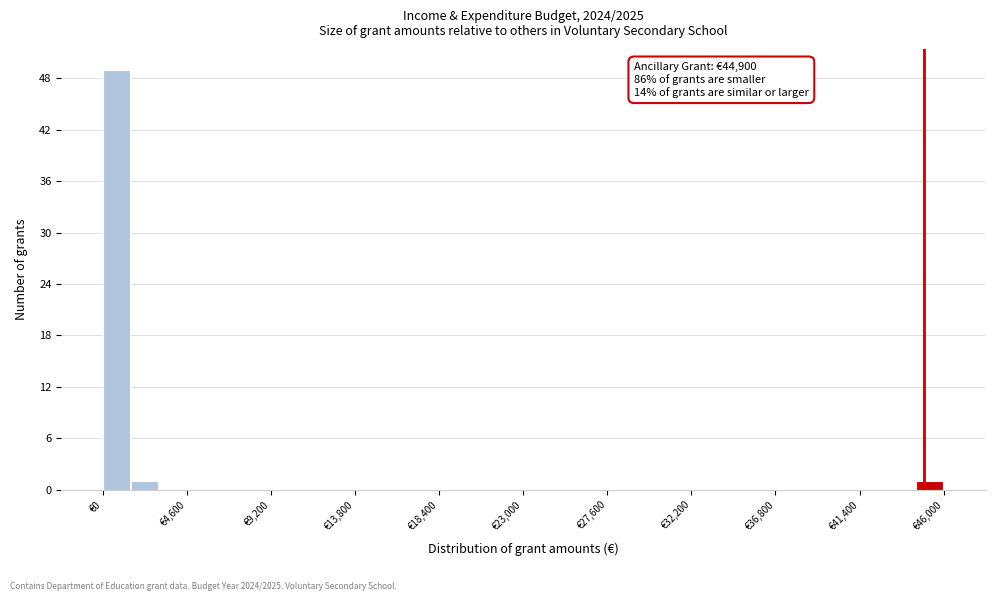

Read against the x-axis, roughly where is the centre of the tallest bar?

1000